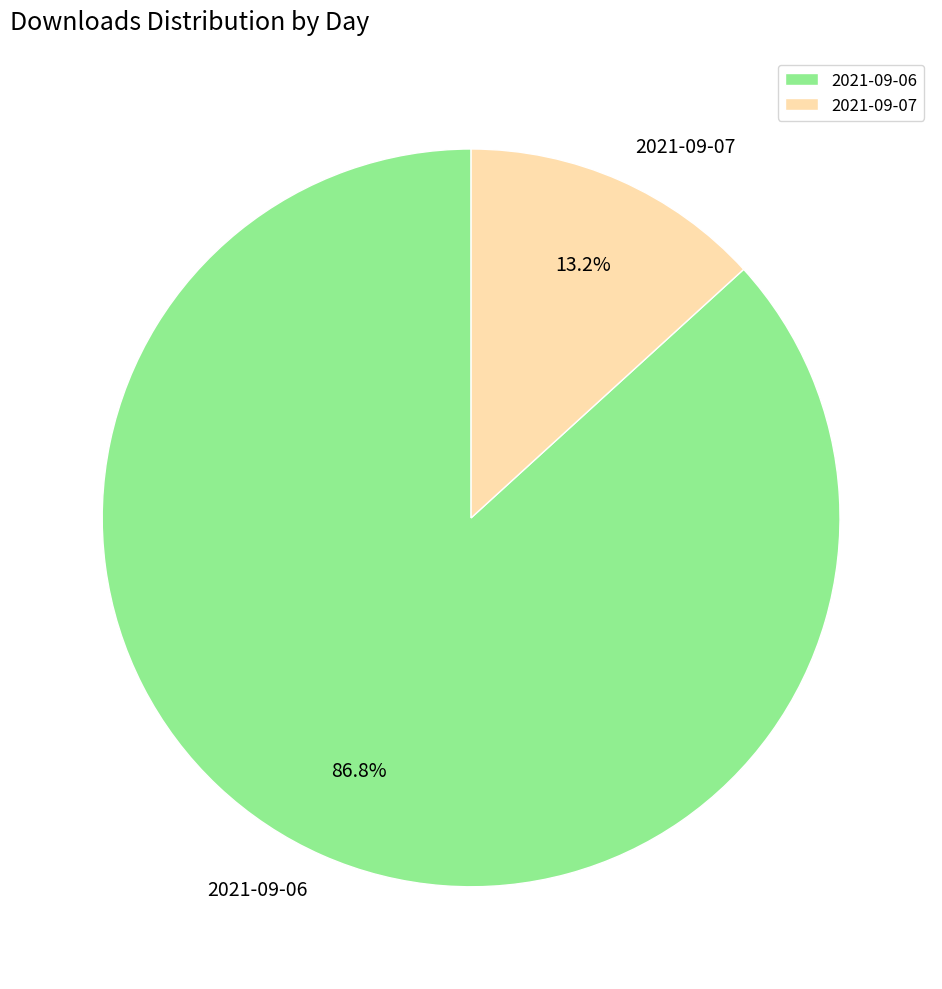

Is there a majority slice in this chart?

Yes